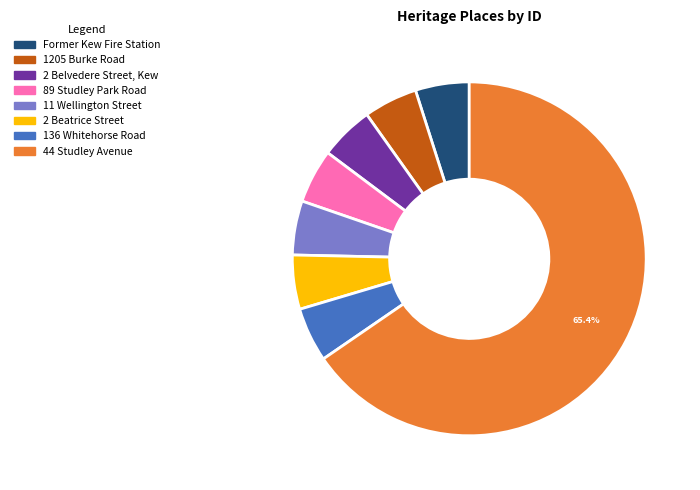

Combined, do 11 Wellington Street and 1205 Burke Road account for over 50%?

No